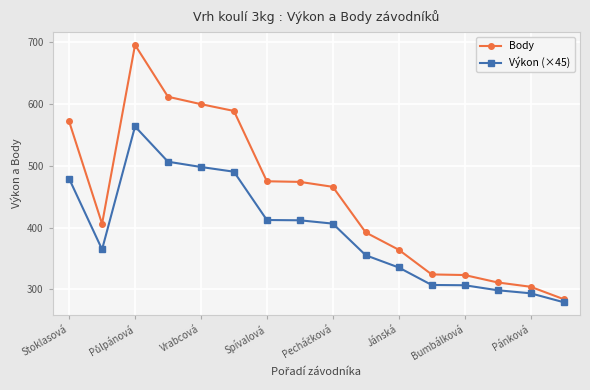

Which series has the widest spread of values?

Body